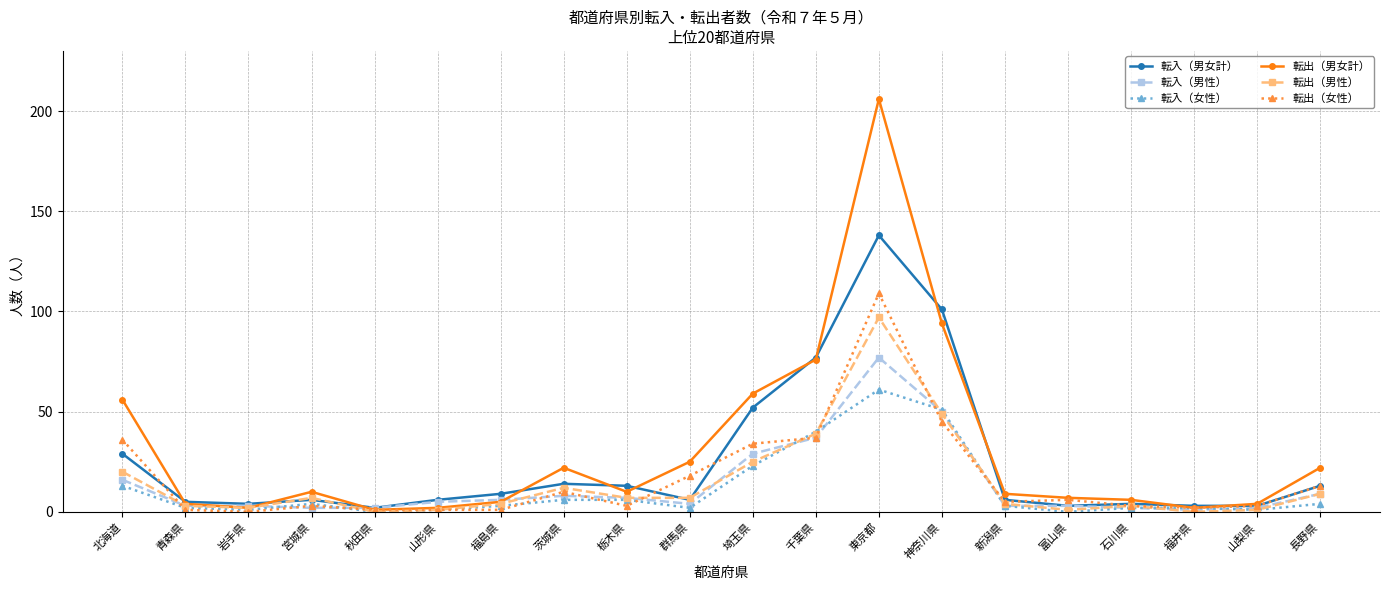

Is the value of 転出（男女計） at 秋田県 greater than the value of 転入（男女計） at 岩手県?

No